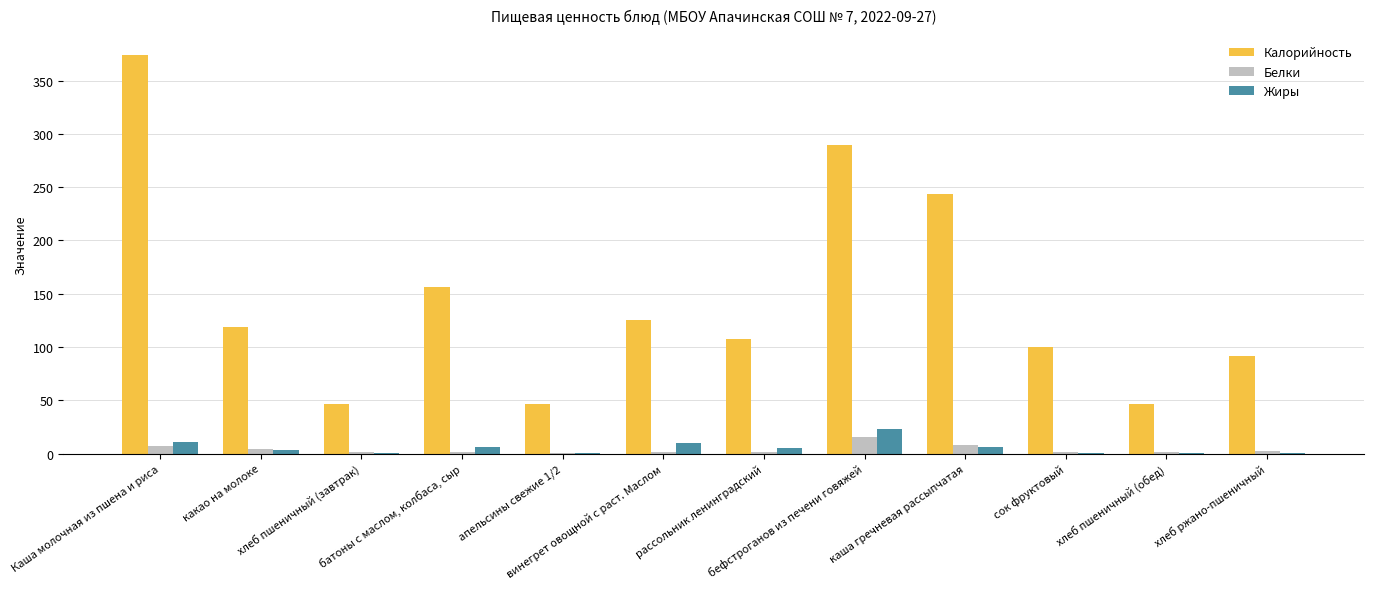

Where is Калорийность nearest to the value 210?

каша гречневая рассыпчатая